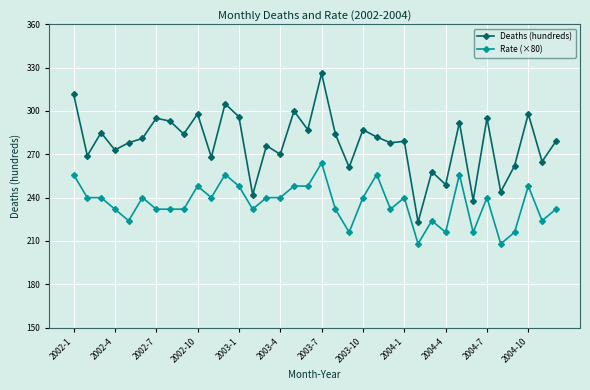

What is the value of the Rate (×80) point at the 13th from the left?

248